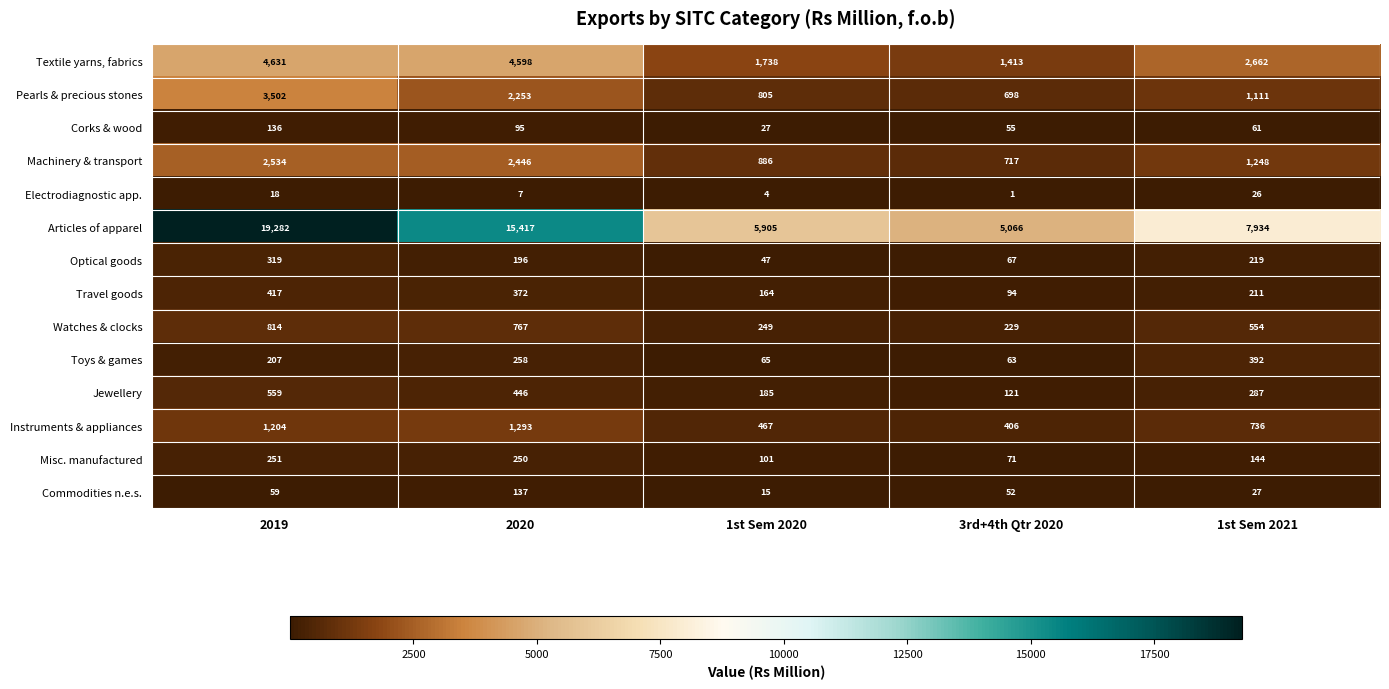

Is it true that Toys & games equals 42 at 3rd+4th Qtr 2020?

False